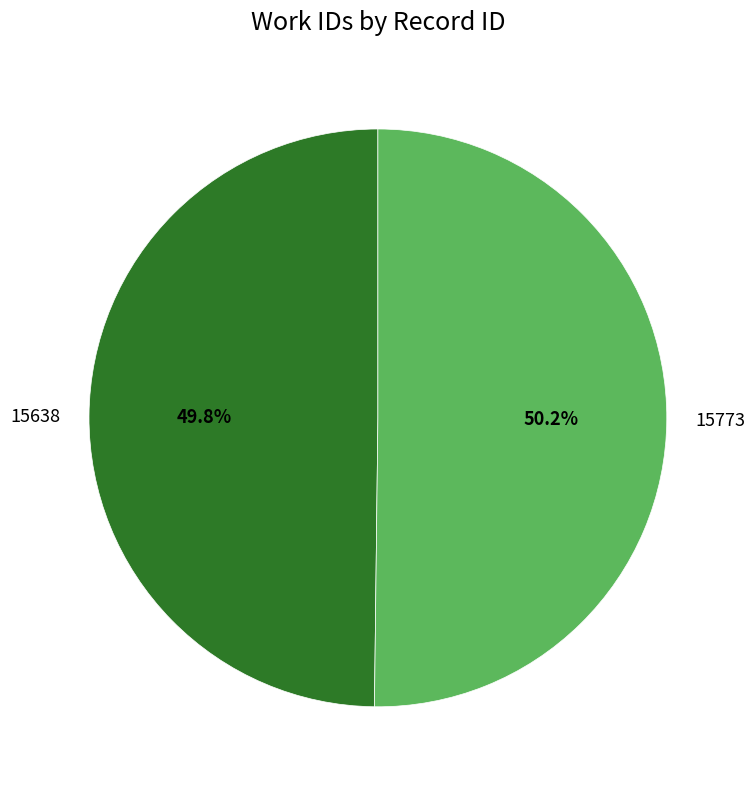

How much of the chart is everything except 15638?

50.2%